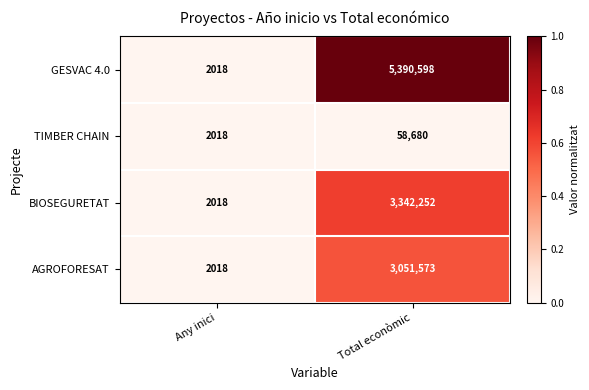

Rank the series by their maximum value, from highest to lowest.

GESVAC 4.0, BIOSEGURETAT, AGROFORESAT, TIMBER CHAIN